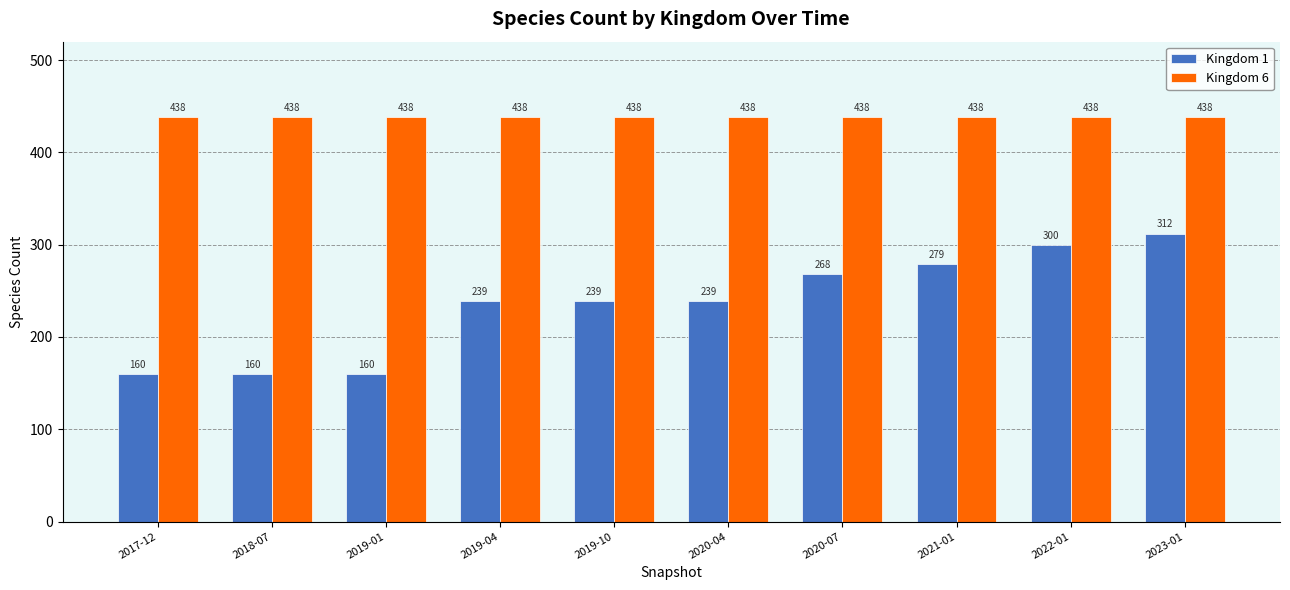

At how many categories does at least one series exceed 245?

10